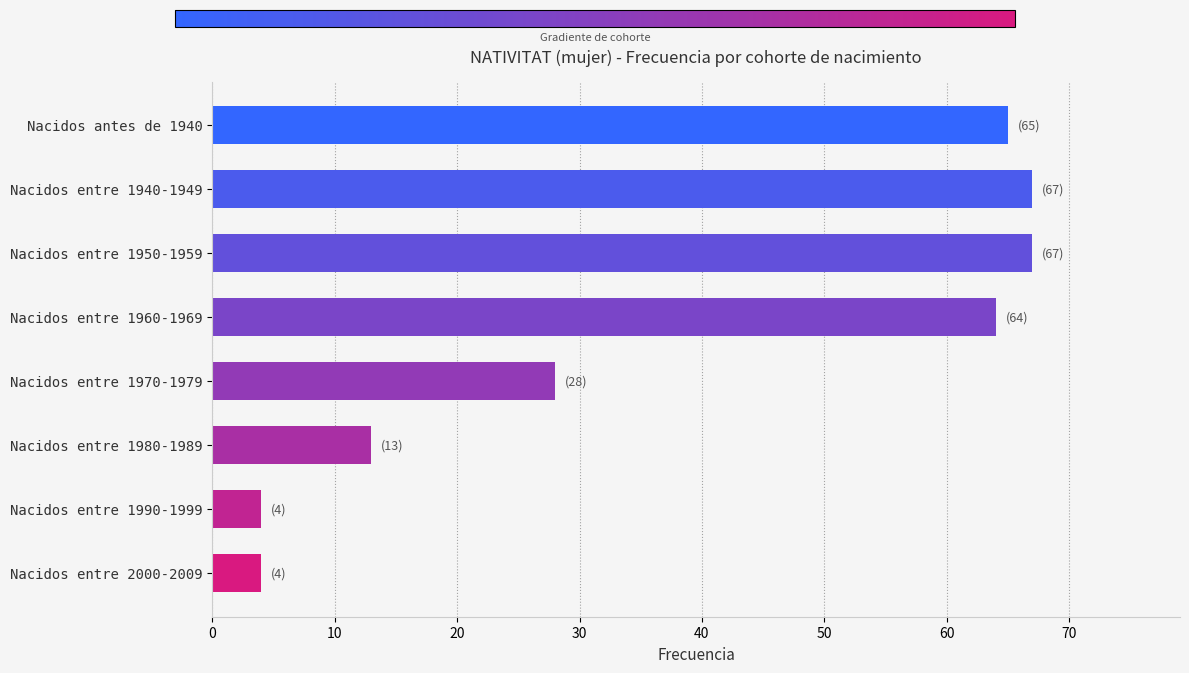

Reading bottom to top, list all the values displayed in this chart.

Nacidos entre 2000-2009=4	Nacidos entre 1990-1999=4	Nacidos entre 1980-1989=13	Nacidos entre 1970-1979=28	Nacidos entre 1960-1969=64	Nacidos entre 1950-1959=67	Nacidos entre 1940-1949=67	Nacidos antes de 1940=65